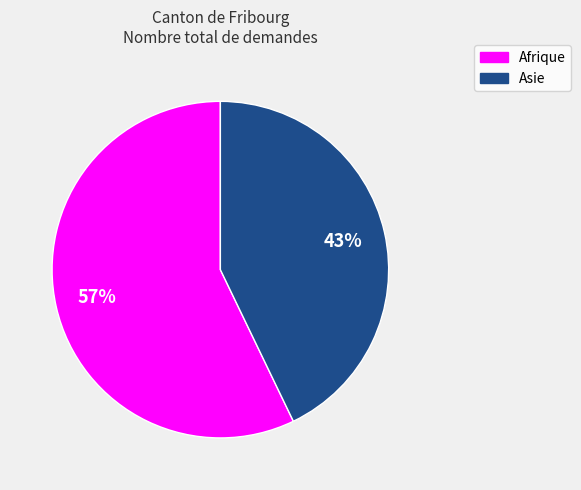

True or false: Afrique accounts for 46% of the total.

False